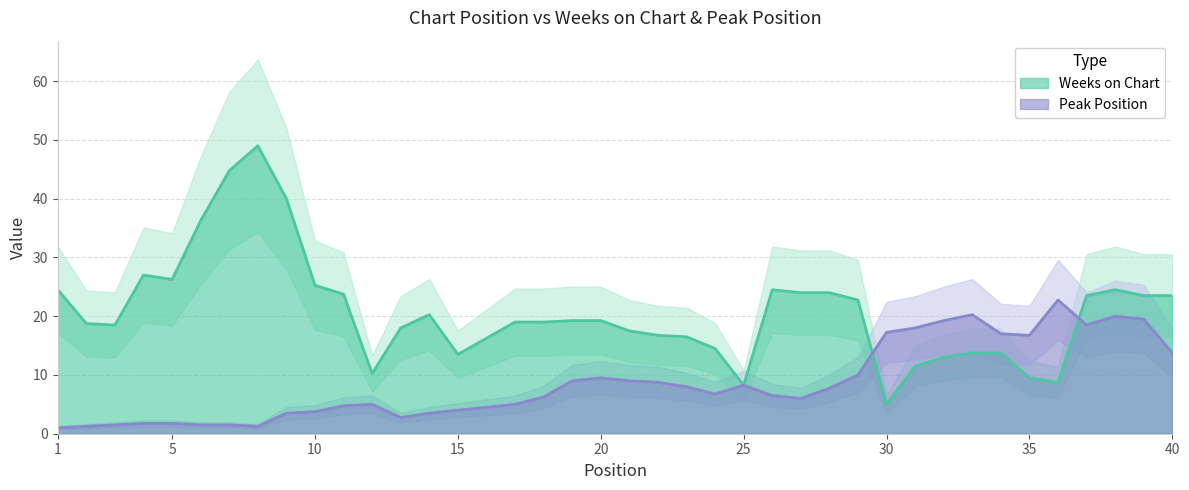

Which series has the widest spread of values?

Weeks on Chart